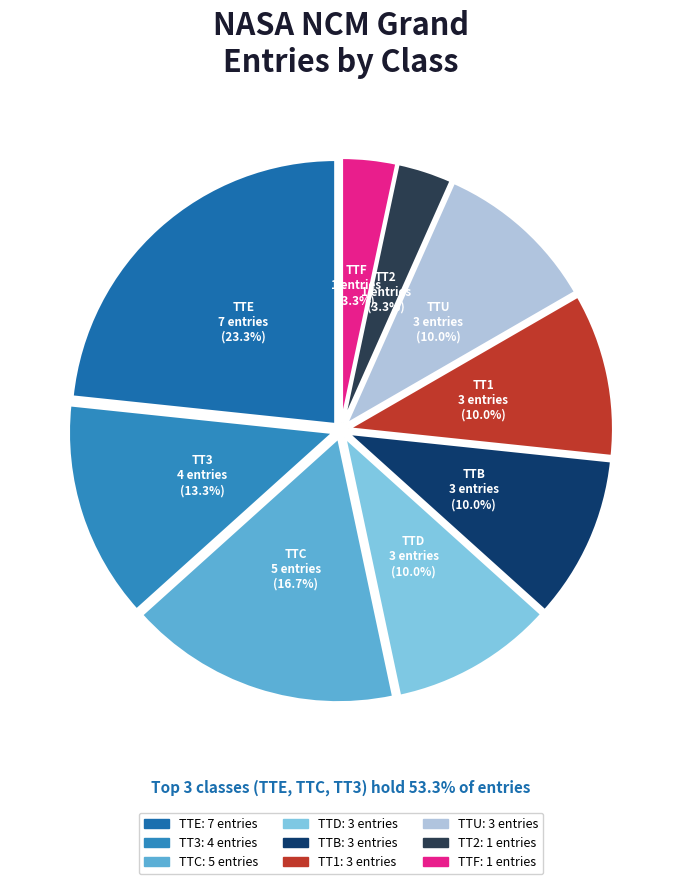

Does TTE represent more than half of the total?

No